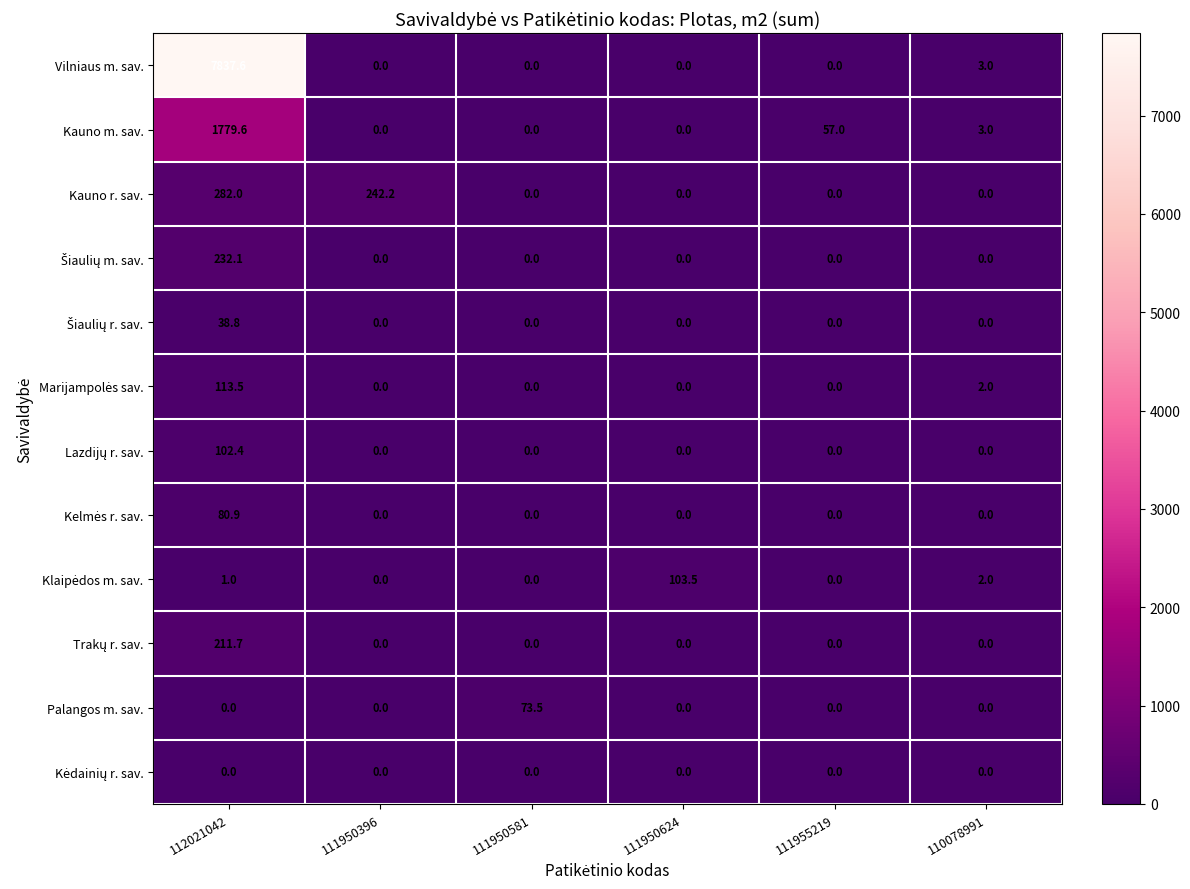

At which label does Kauno r. sav. reach its peak?

112021042